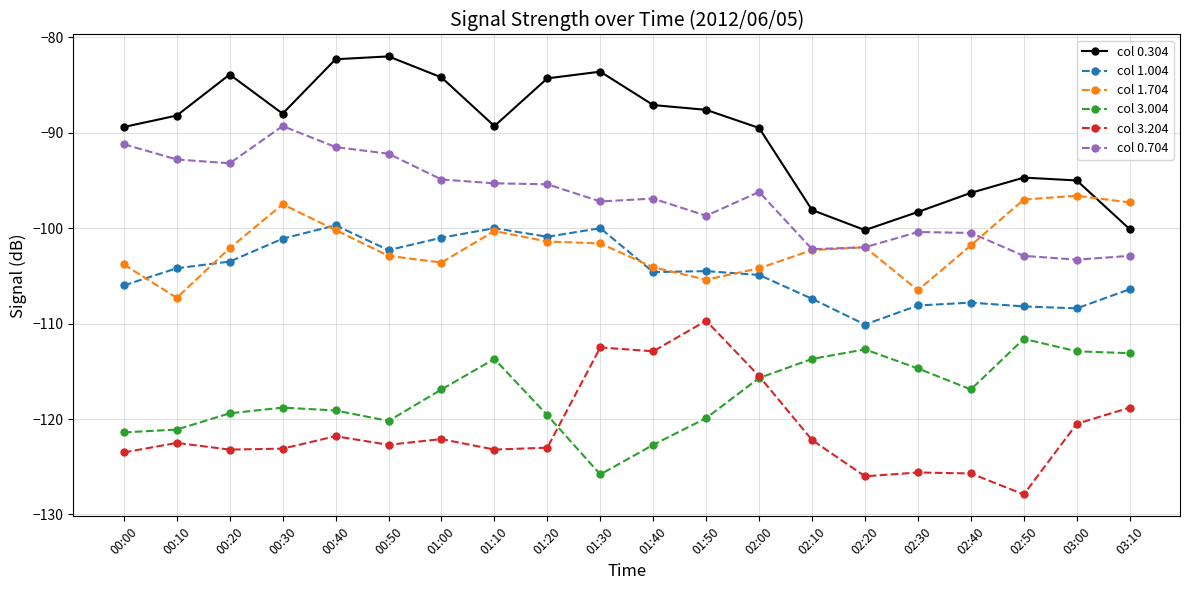

What is the label of the 10th point from the left?

01:30